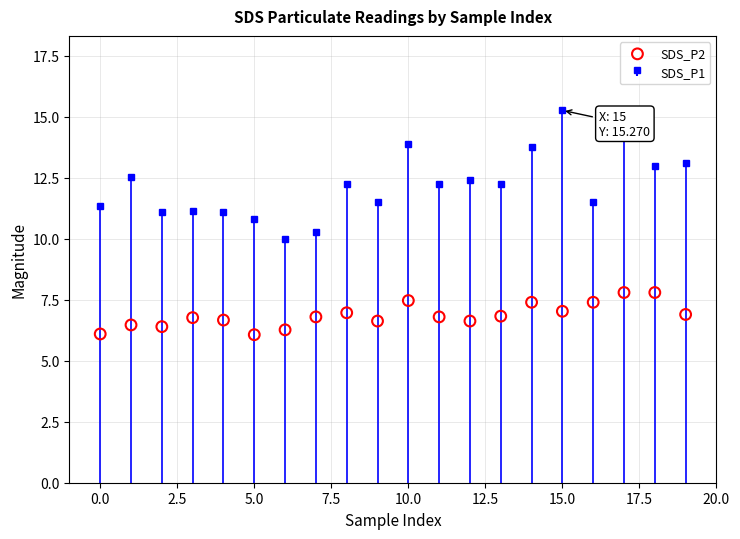

Which has a higher value, 17.5 or 0.0?

17.5